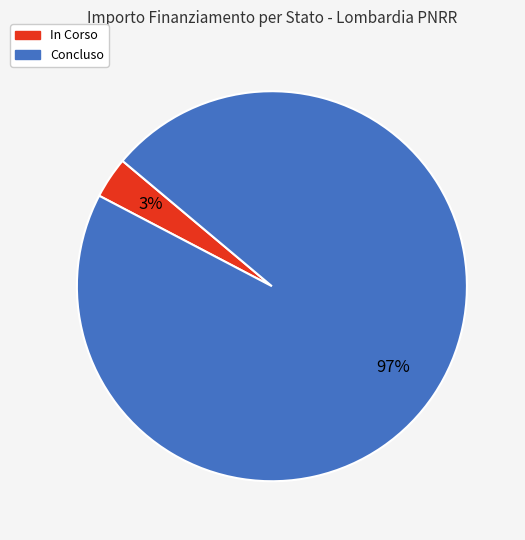

Is it true that In Corso is 3% of the pie?

True